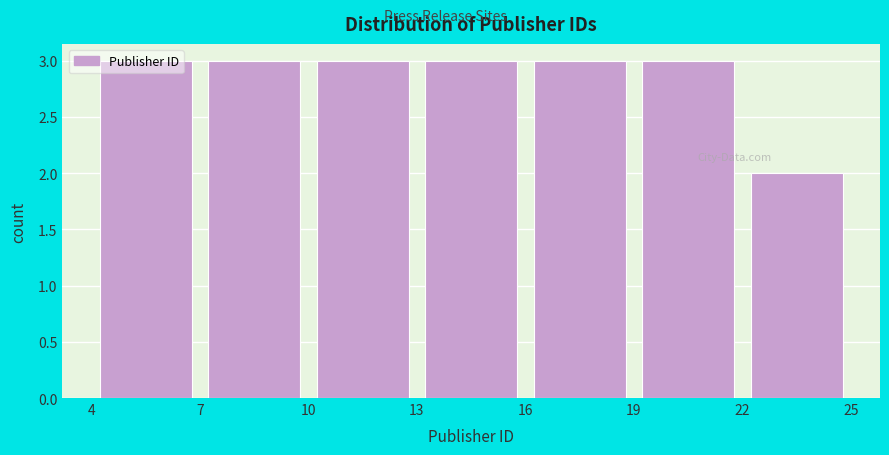

Reading left to right, transcribe this chart: for each bar, give the range it covers on the x-axis and its height. The values are not printed on the chart, so give them approximately, as read against the axis.

4 to 7: 3
7 to 10: 3
10 to 13: 3
13 to 16: 3
16 to 19: 3
19 to 22: 3
22 to 25: 2